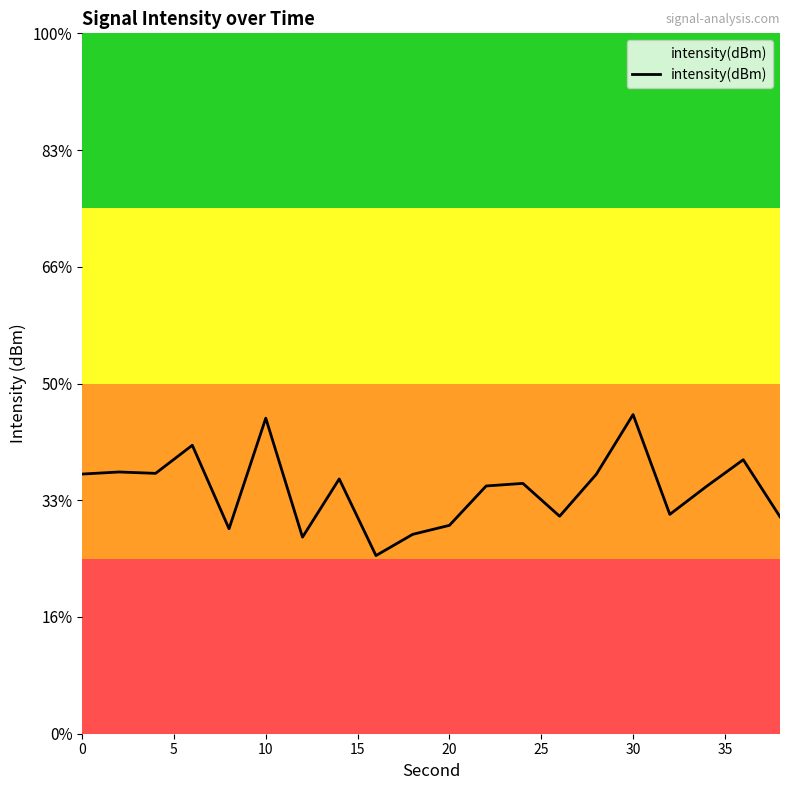

At which label does the data first exceed -127?

15